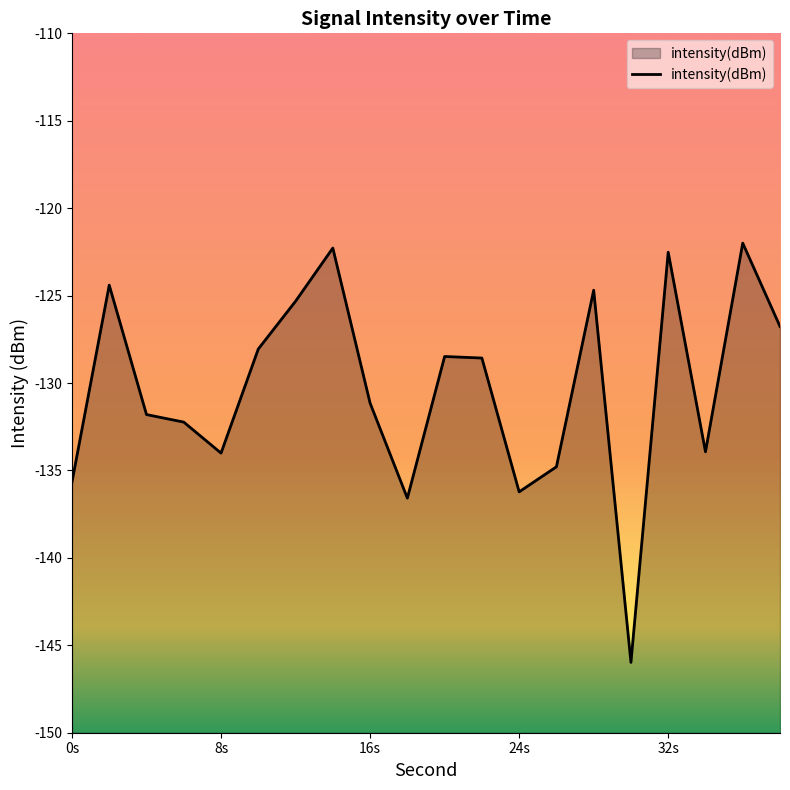

What is the smallest value displayed?

-146.0